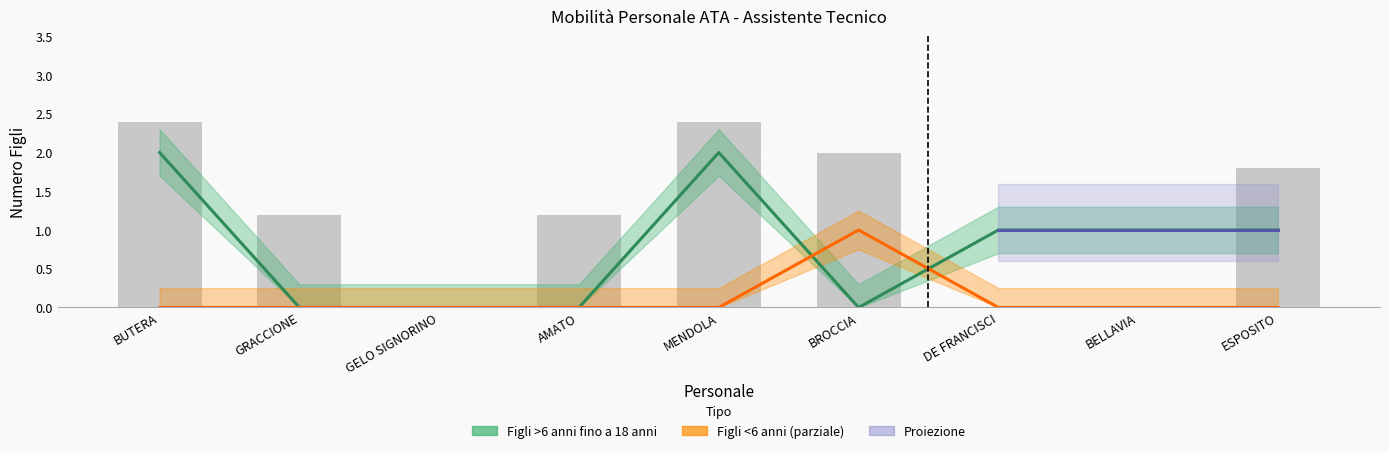

Which series has the largest range (max minus min)?

Figli >6 anni fino a 18 anni